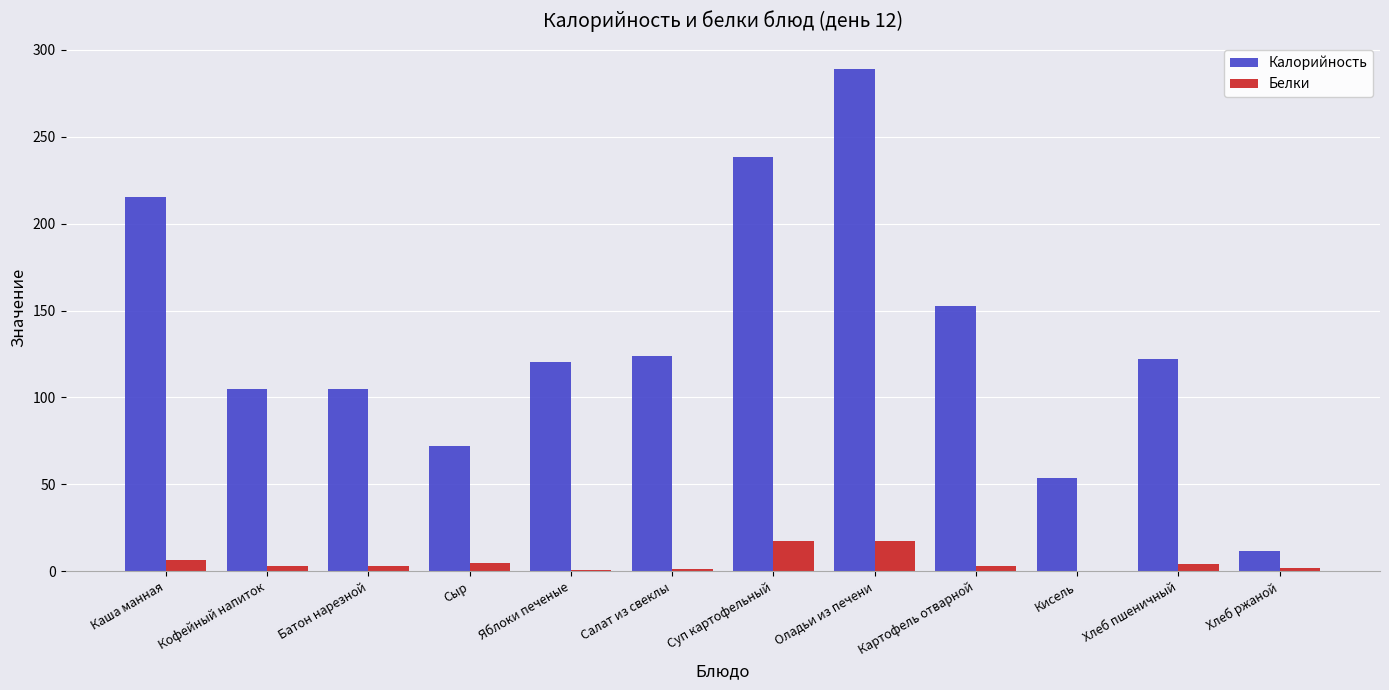

Which series changed the most between Батон нарезной and Сыр?

Калорийность